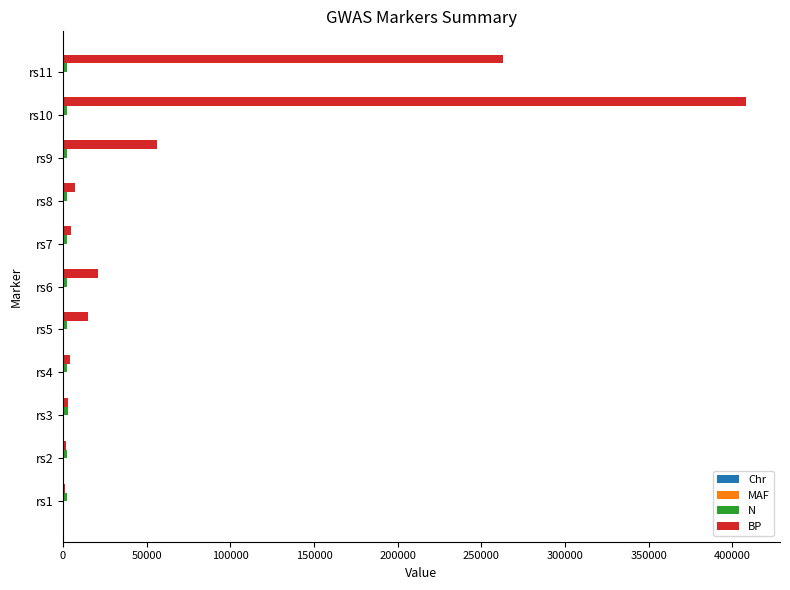

At which category is the sum across all series the highest?

rs10